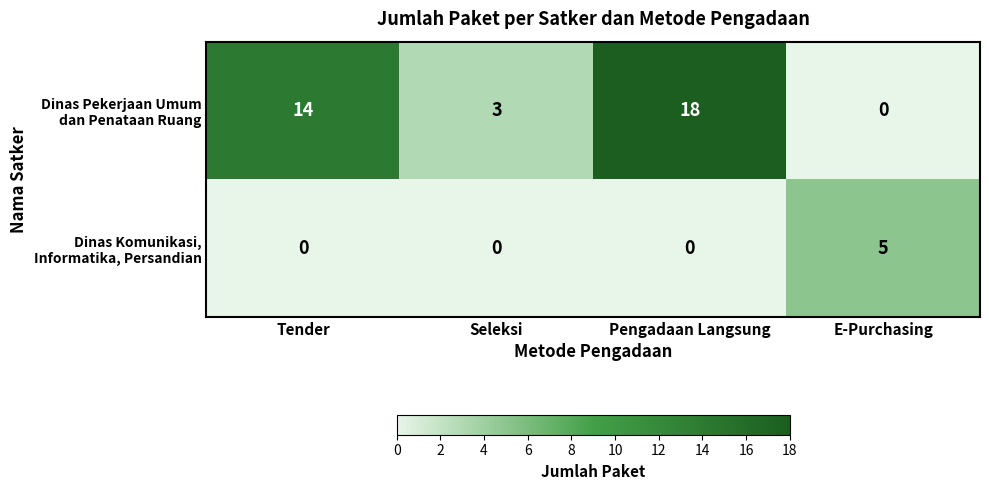

What is the greatest value displayed?

18